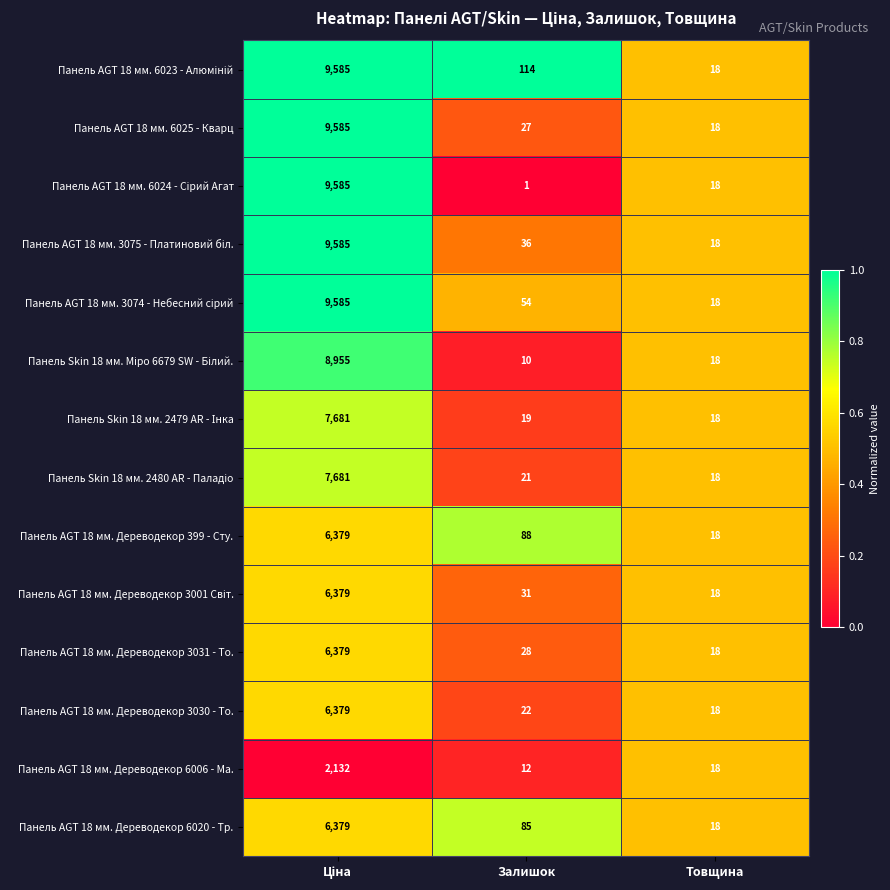

Where is Панель AGT 18 мм. Дереводекор 3031 - То. nearest to the value 3198?

Залишок